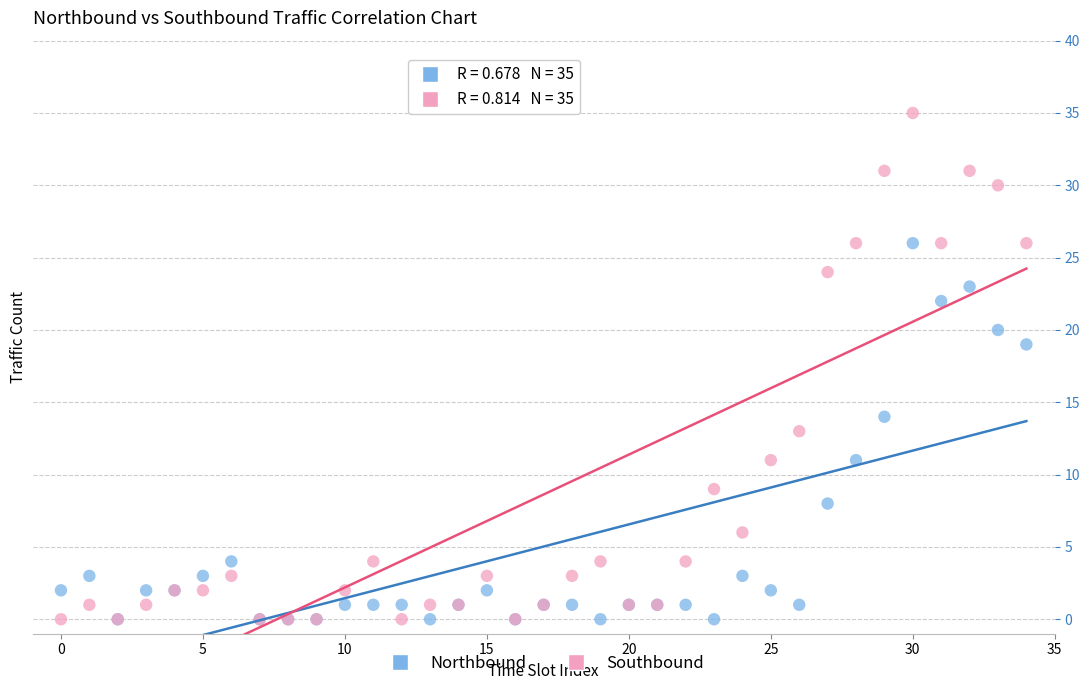

Which series contains the highest Y value?

Southbound